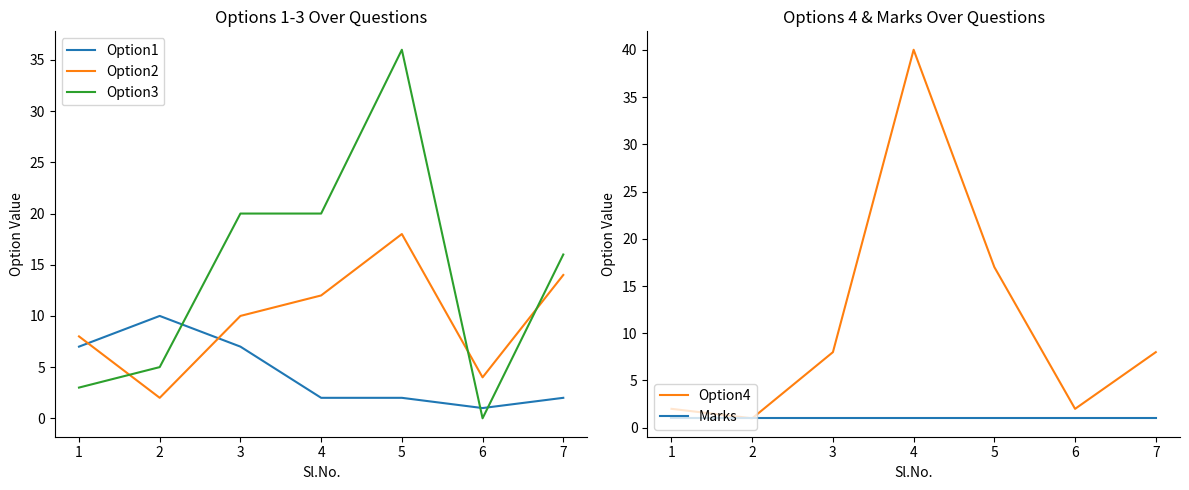

After their last crossing, which series has the higher values: Option1 or Option2?

Option2